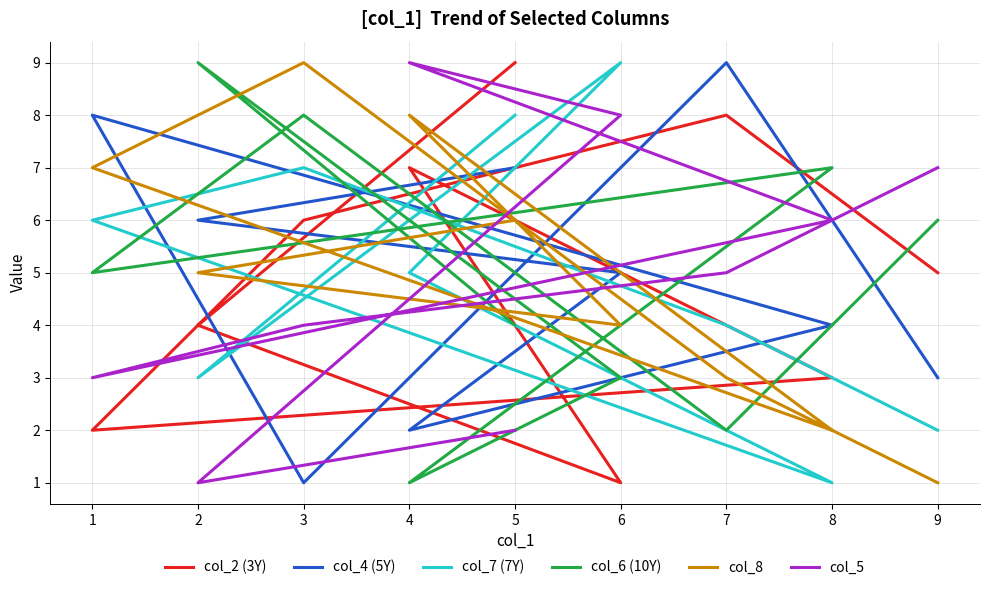

At which label does col_4 (5Y) reach its peak?

7